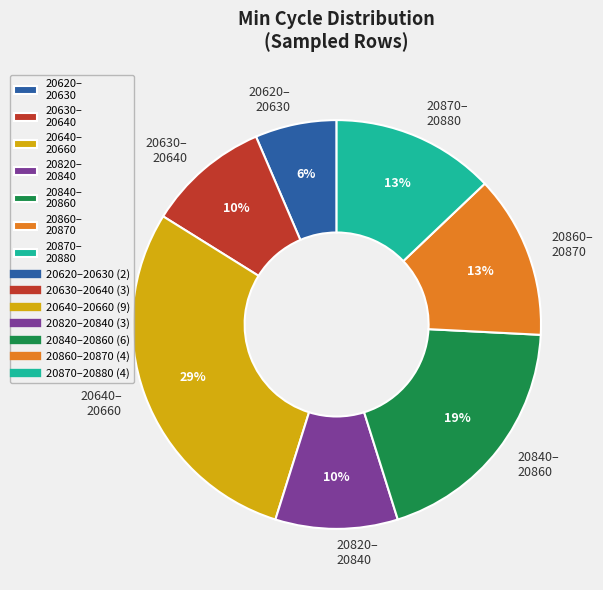

Between 20820– 20840 and 20860– 20870, which is larger?

20860– 20870